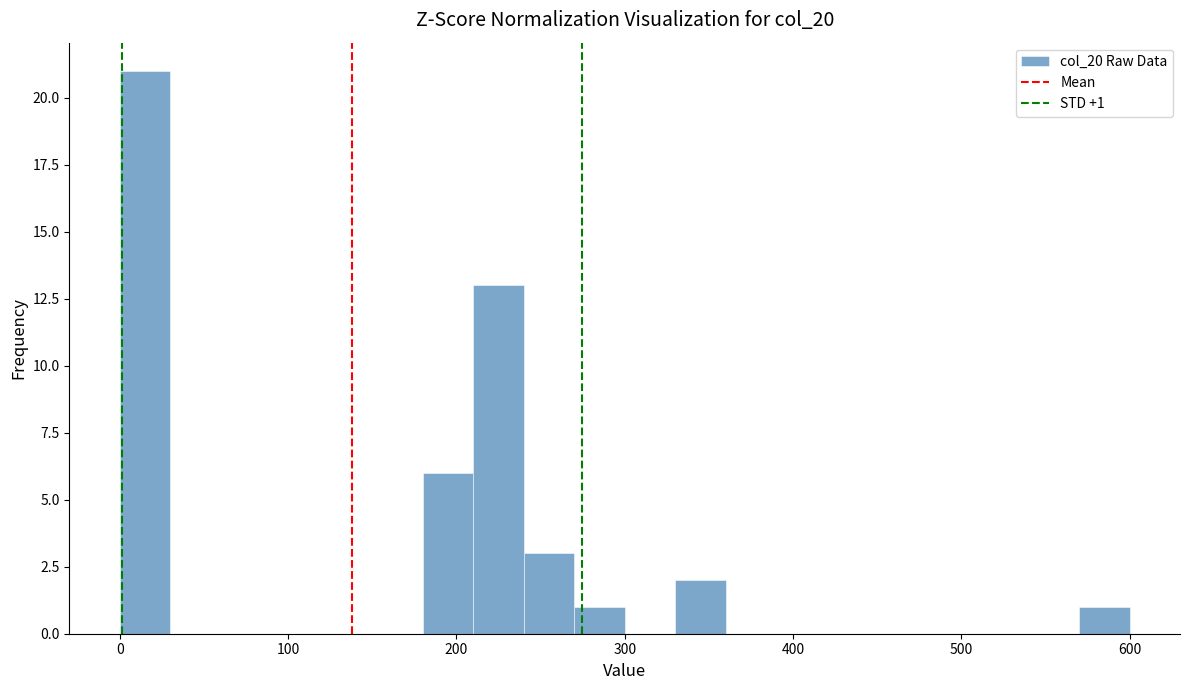

Around what value on the x-axis is the tallest bar? Give the approximate position of its centre, as read against the axis.

20